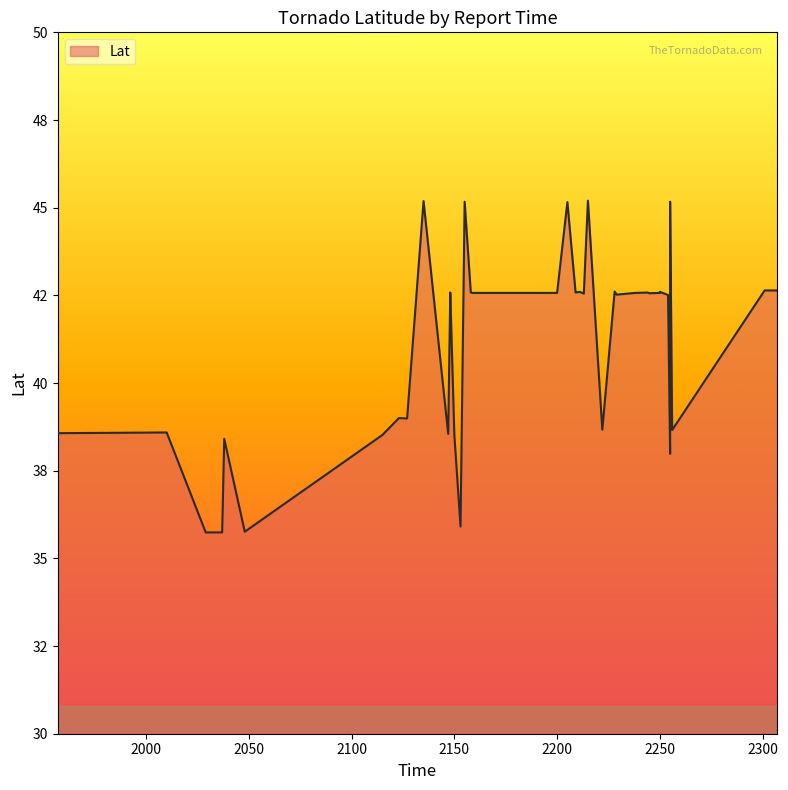

True or false: there are more than 2 points higher than both neighbors.

True